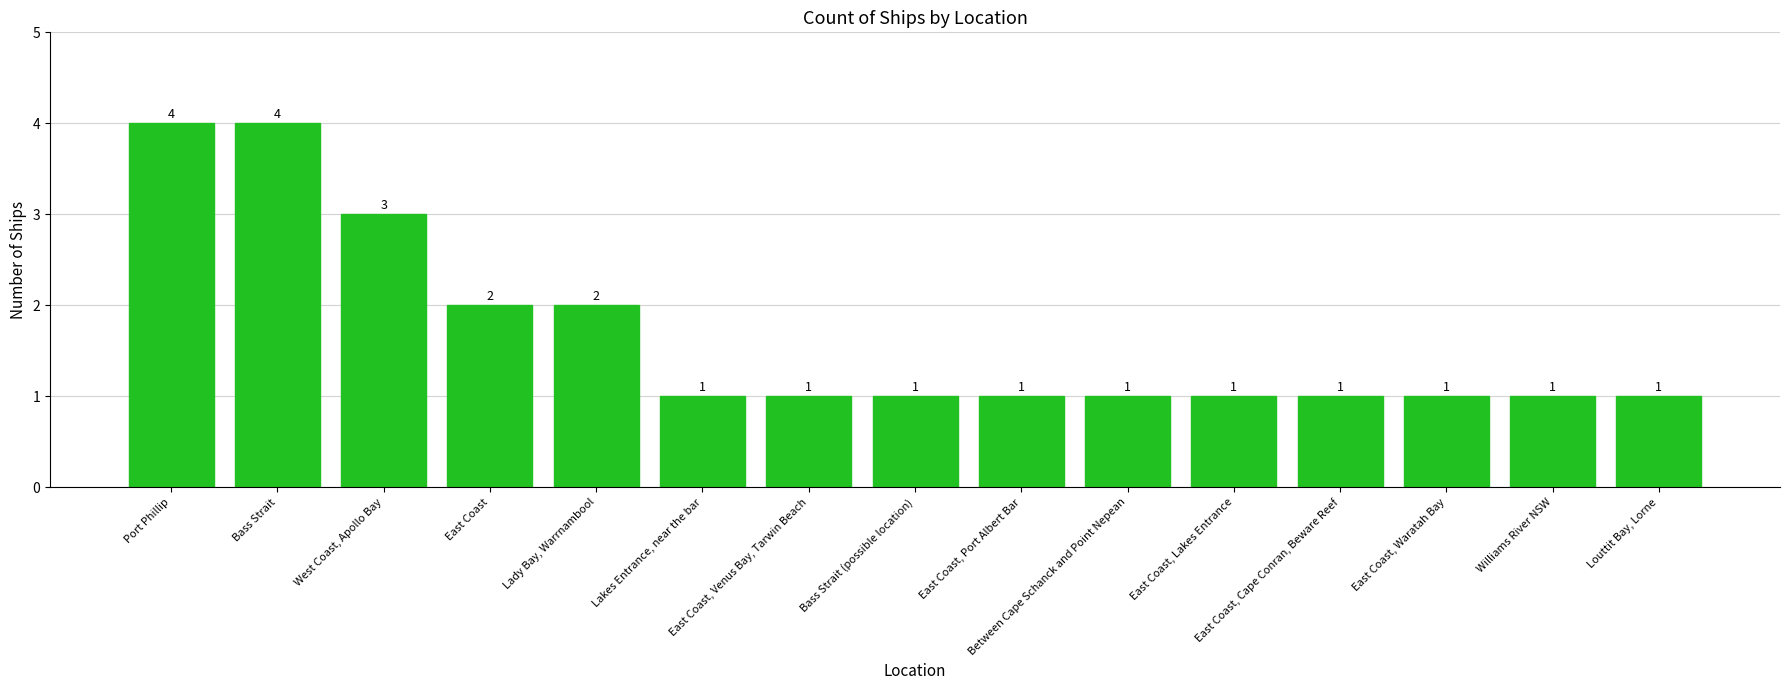

Count the values in the range 1 to 2.

12